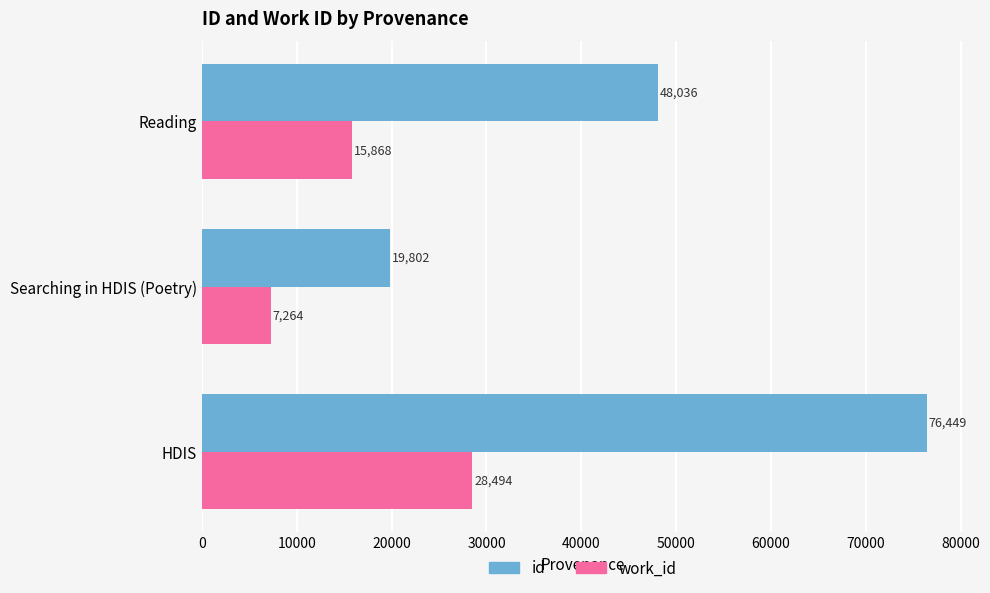

Which series has the largest range (max minus min)?

id